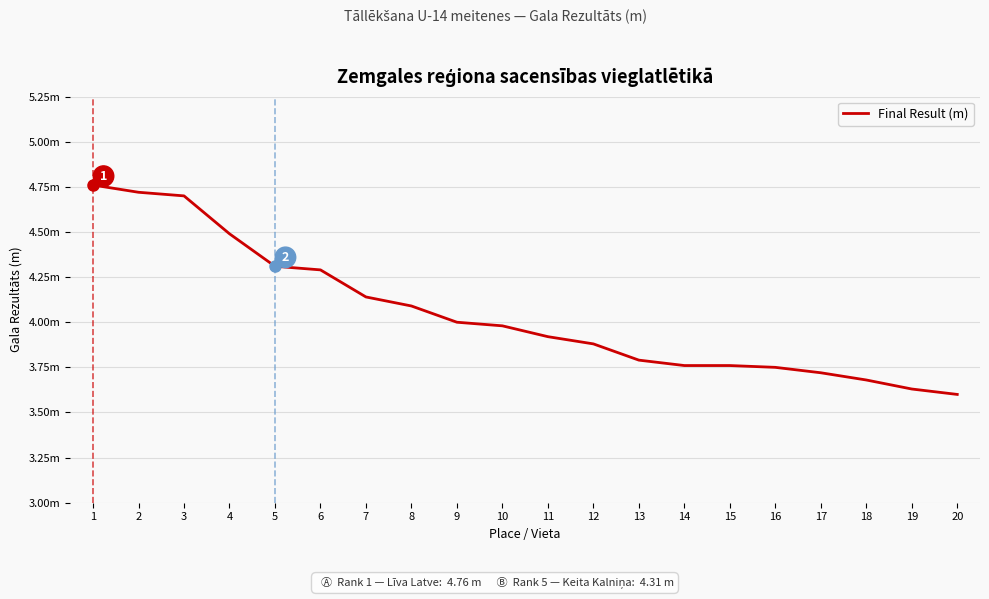

What is the minimum value shown in the chart?

3.6